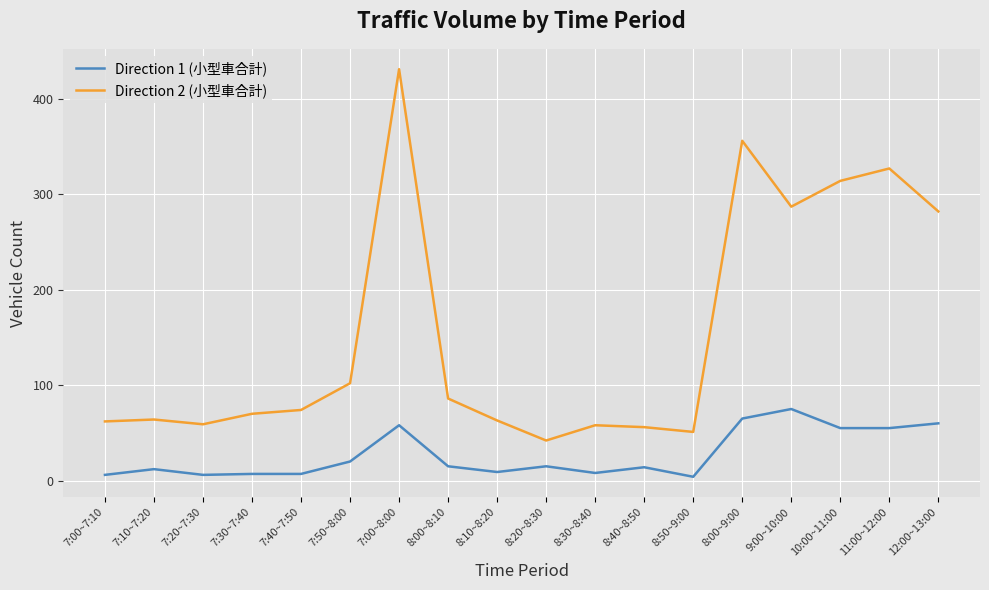

Which series changed the most between 7:10~7:20 and 8:50~9:00?

Direction 2 (小型車合計)